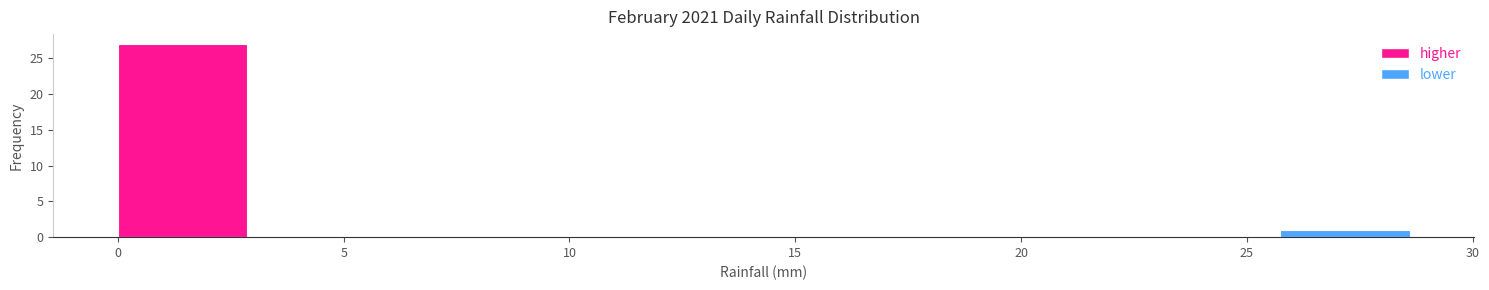

Reading left to right, transcribe this chart: for each bar, give the range it covers on the x-axis and its height. Neither the bar edges nor the heights are printed on the chart, so give them approximately, as read against the axes.

0.0 to 3.0: 27
3.0 to 5.5: 0
5.5 to 8.5: 0
8.5 to 11.5: 0
11.5 to 14.5: 0
14.5 to 17.0: 0
17.0 to 20.0: 0
20.0 to 23.0: 0
23.0 to 25.5: 0
25.5 to 28.5: 1